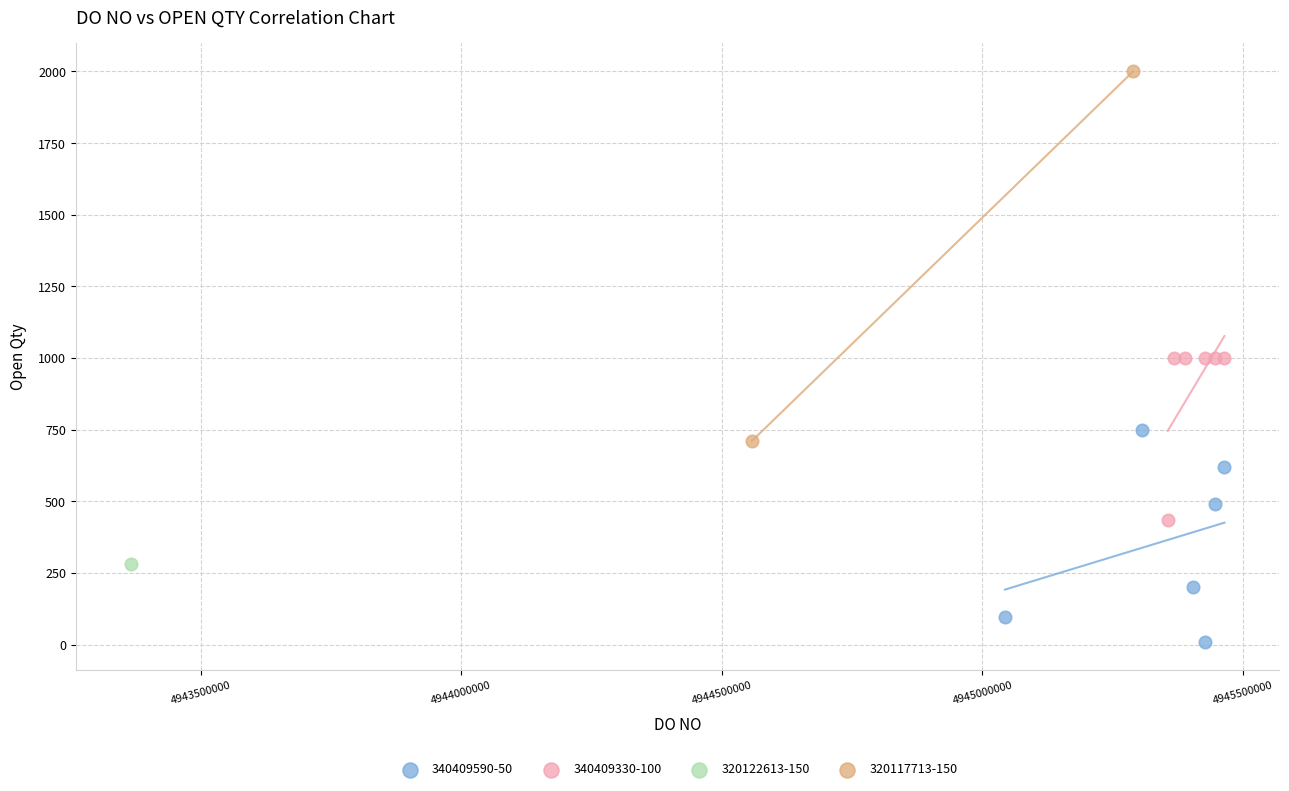

Which series reaches the maximum Y coordinate?

320117713-150